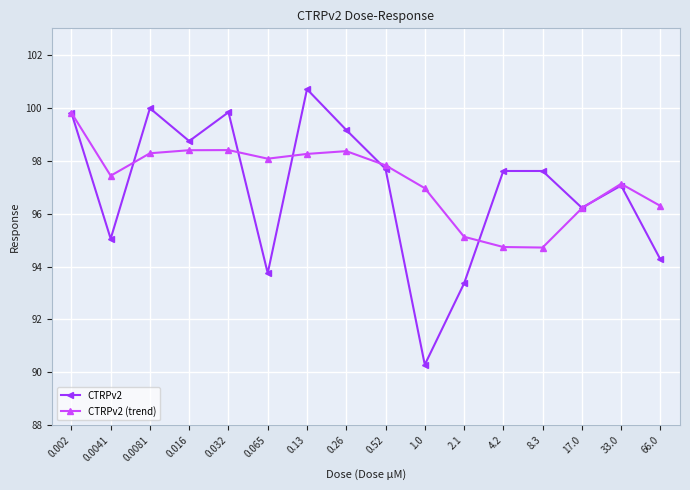

What position from the left is 0.065?

6